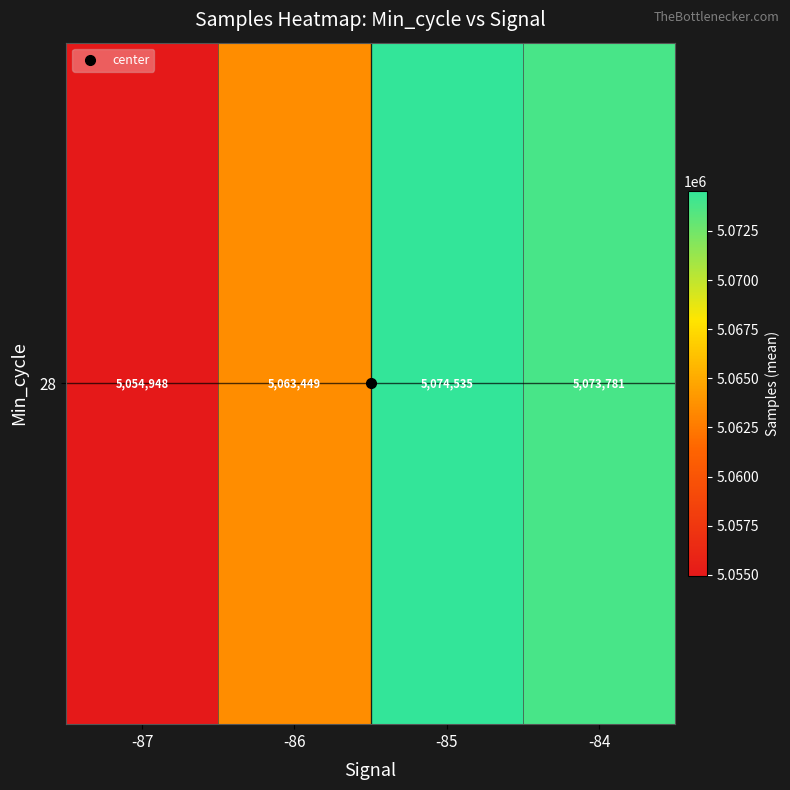

What is the change in value from -87 to -84?

+18833.0